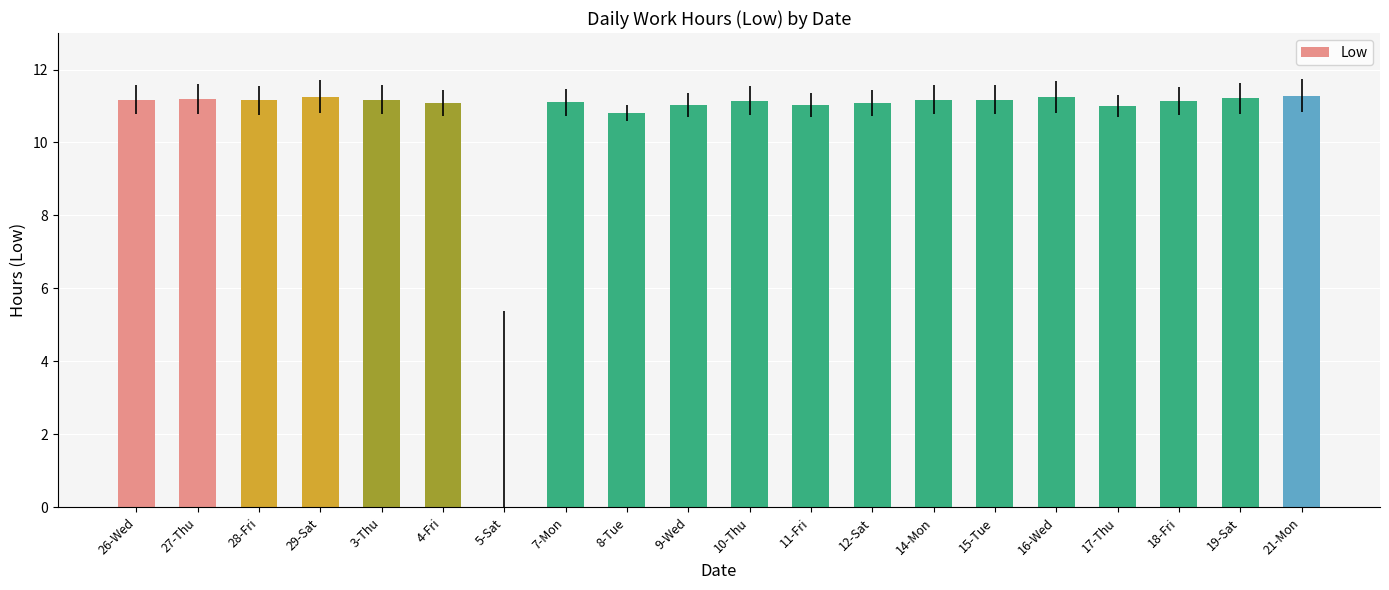

What is the maximum value shown in the chart?

11.3